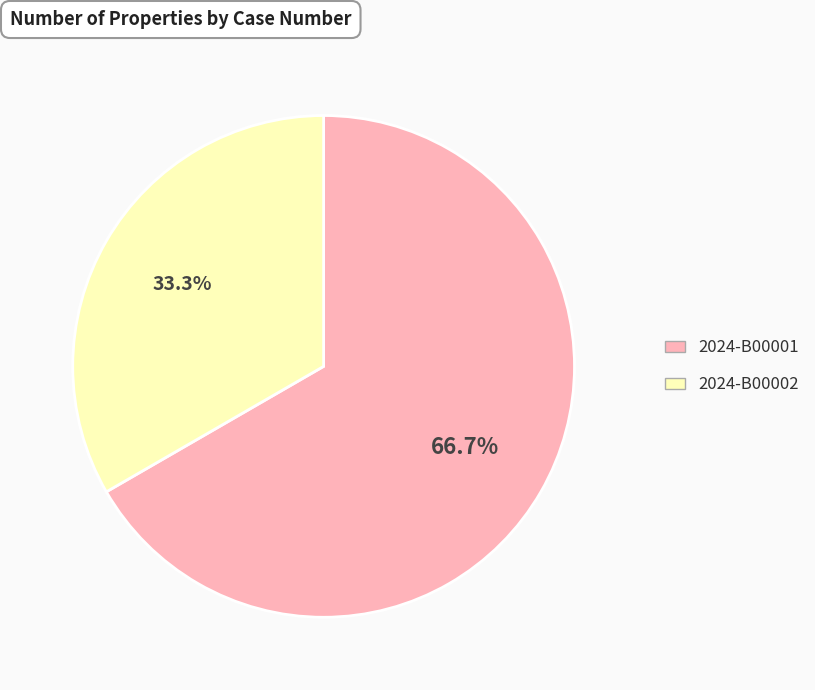

To the nearest percent, what portion does 2024-B00001 represent?

67%